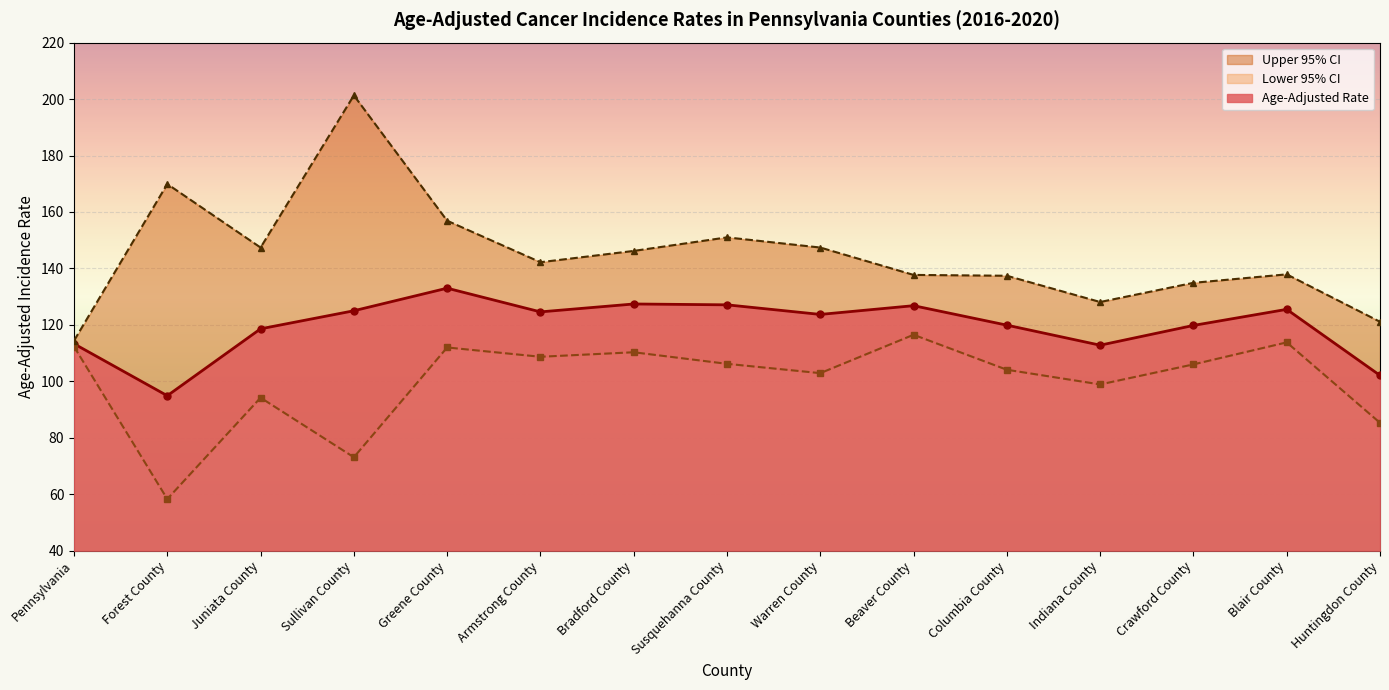

The Upper 95% CI series shows 114.4 at Pennsylvania. True or false?

True